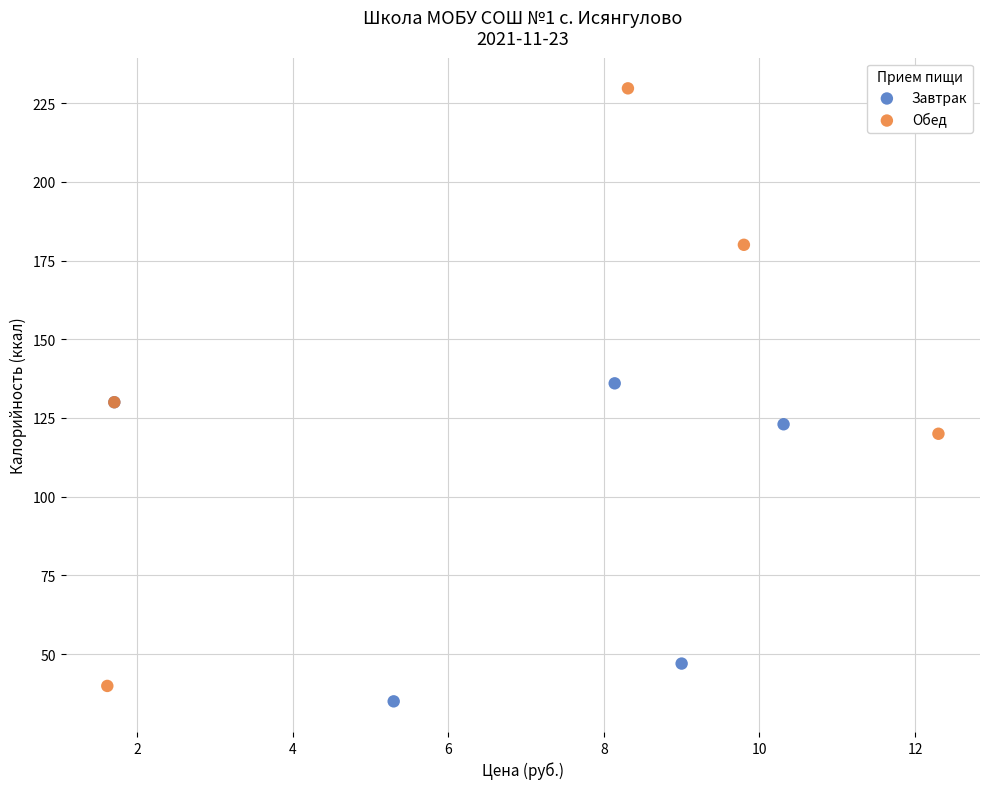

Which series has the largest Y range (max minus min)?

Обед